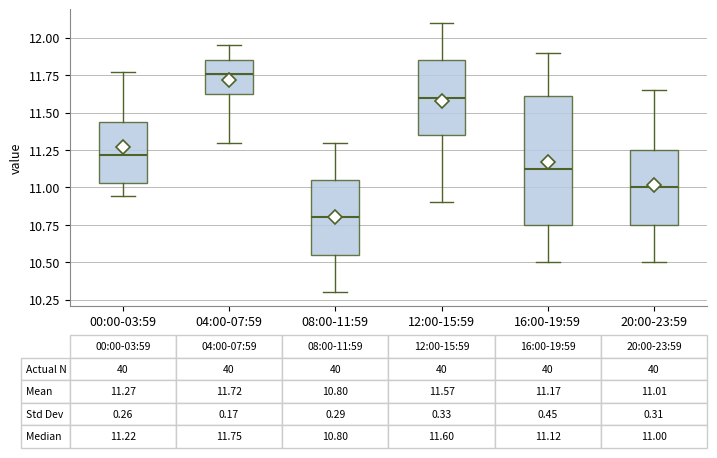

Which box is the tallest, from its lower edge to its upper edge?

16:00-19:59